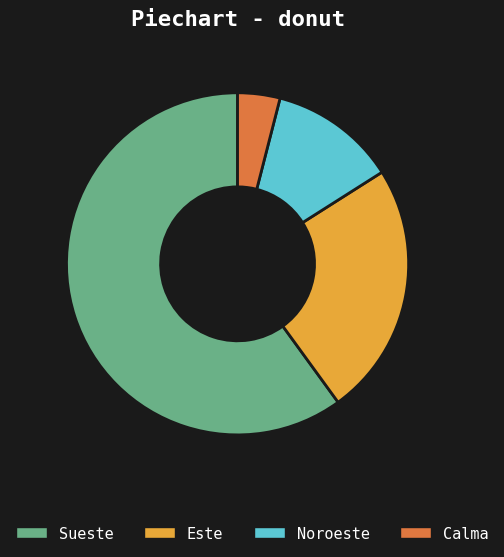

Combined, do Calma and Sueste account for over 50%?

Yes